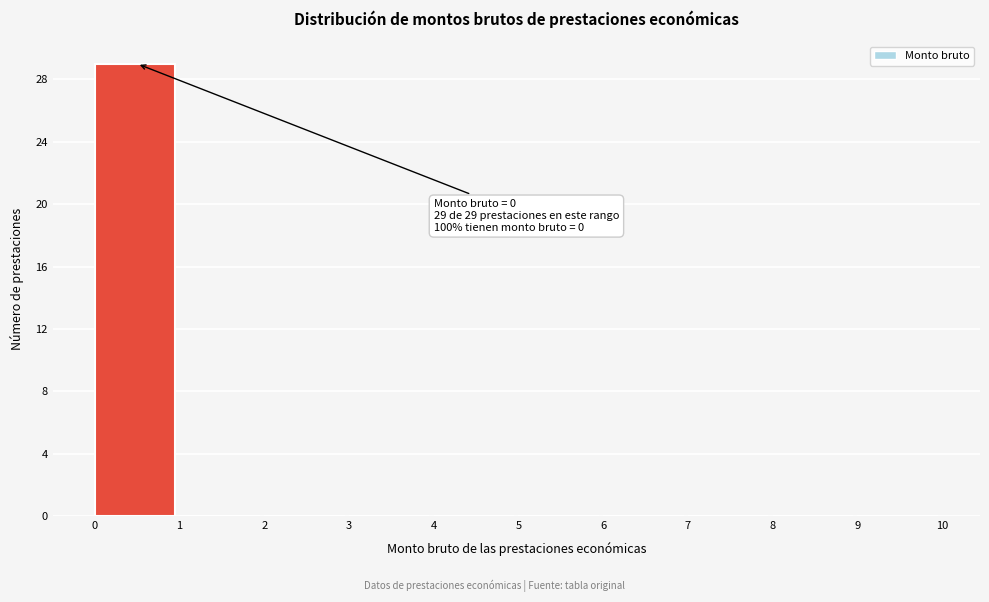

Over which range of the x-axis is the bar tallest?

0 to 1